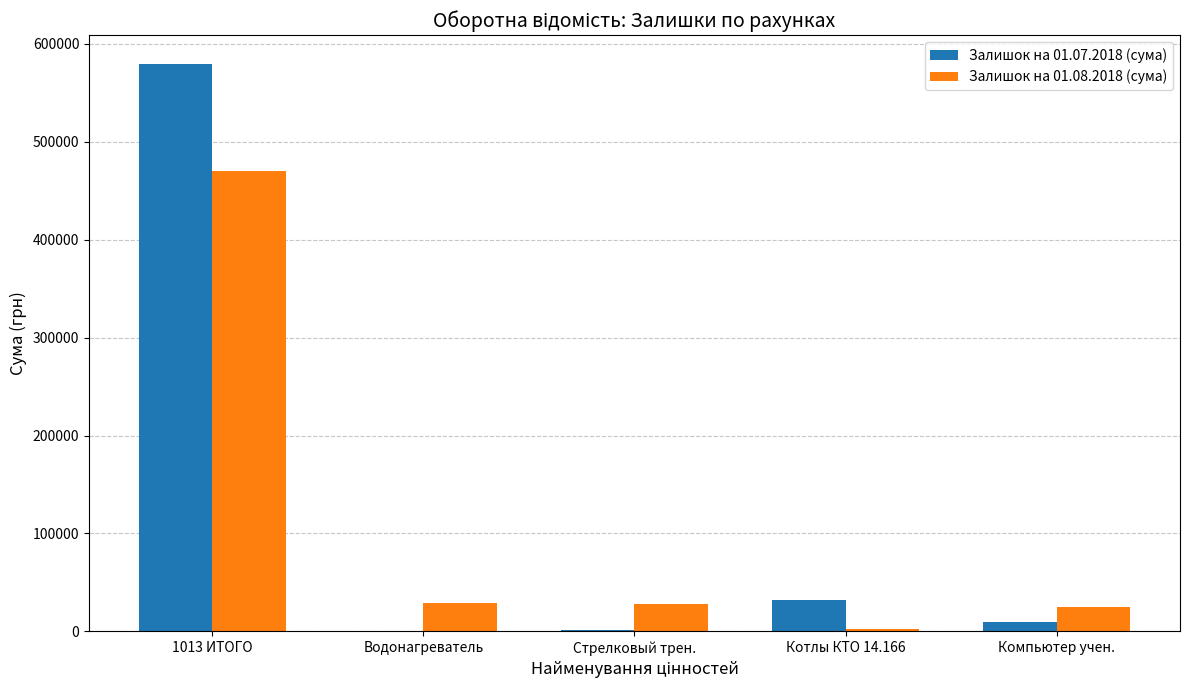

How many categories are shown in the chart?

5